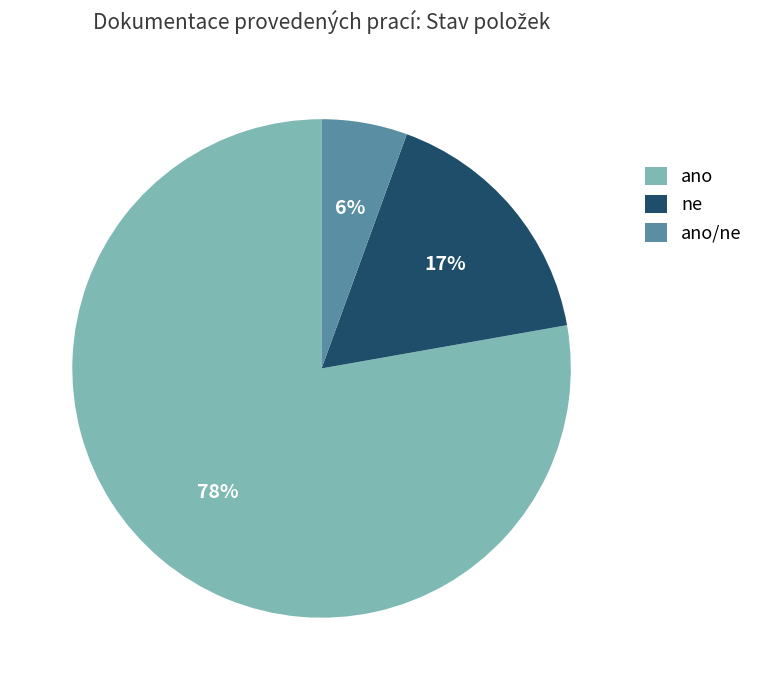

To the nearest percent, what is the average slice percentage?

33%